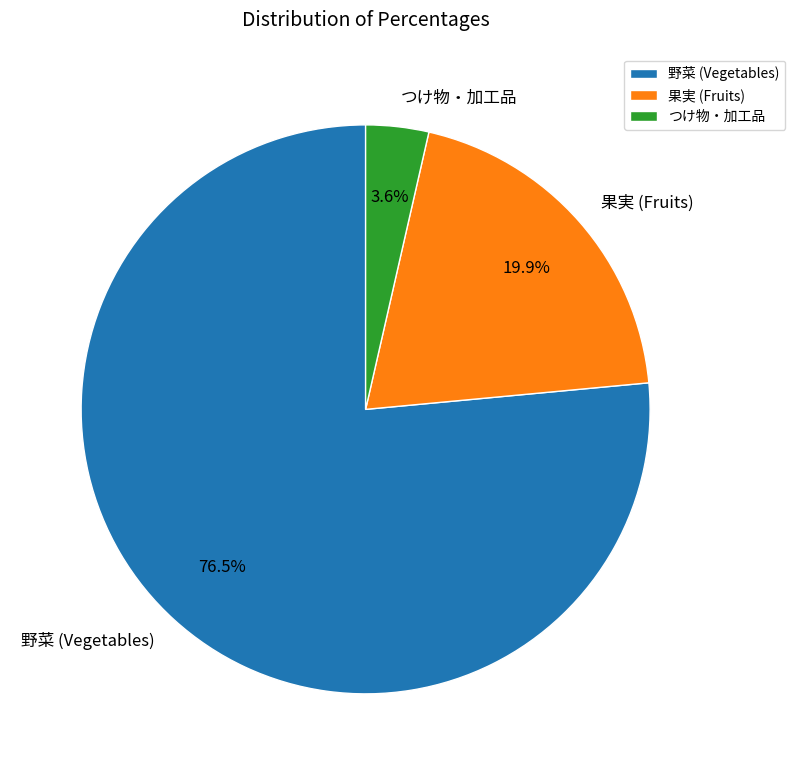

To the nearest percent, what is the average slice percentage?

33%